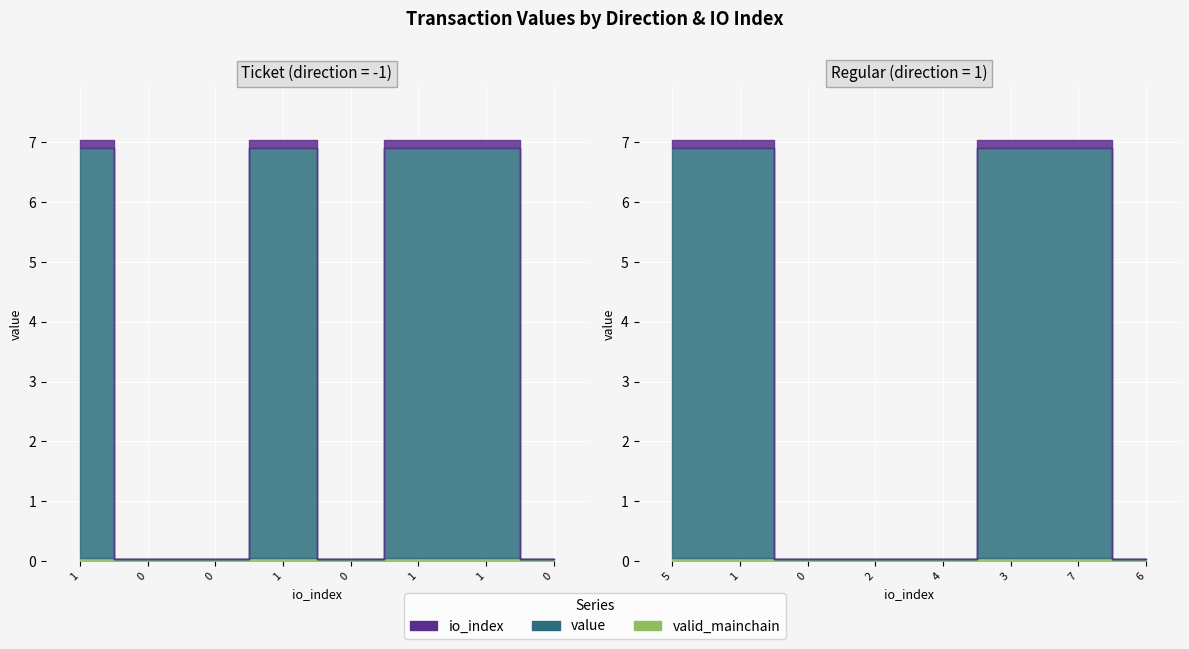

How many data points in Ticket are above 6?

4